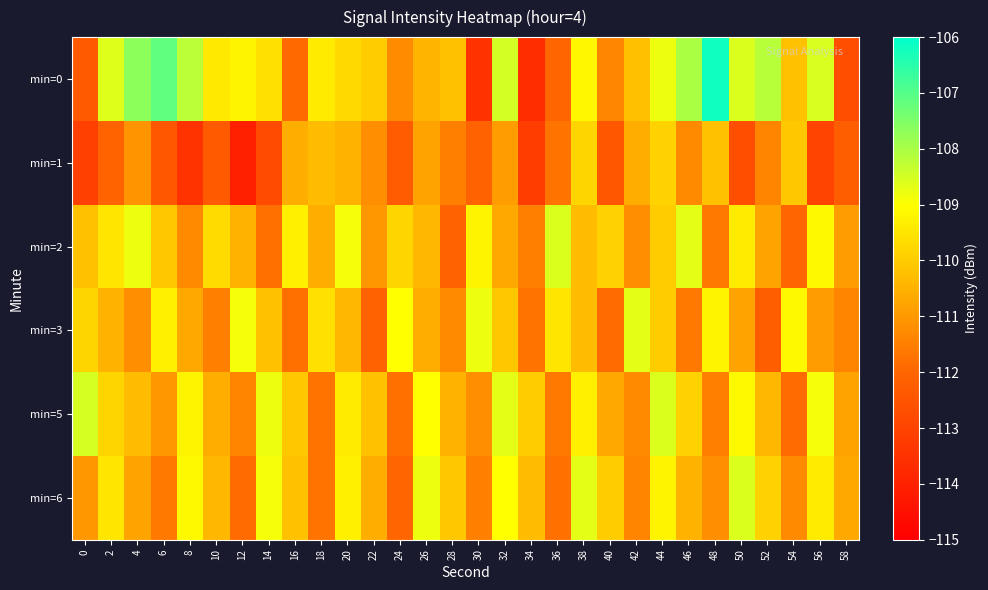

How many series are shown in this chart?

6